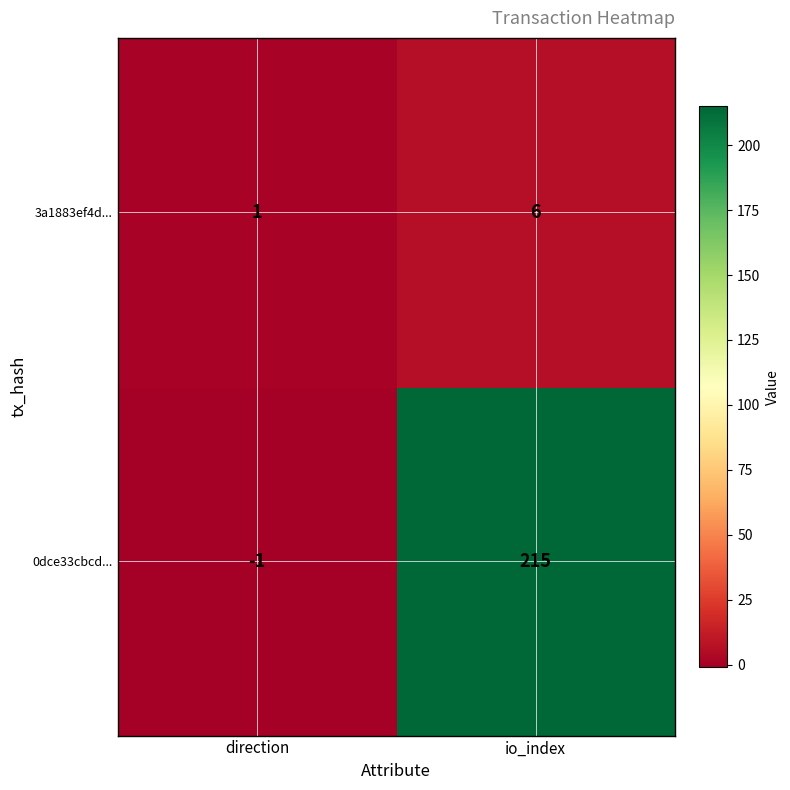

What value does the 3a1883ef4d... series have at io_index?

6